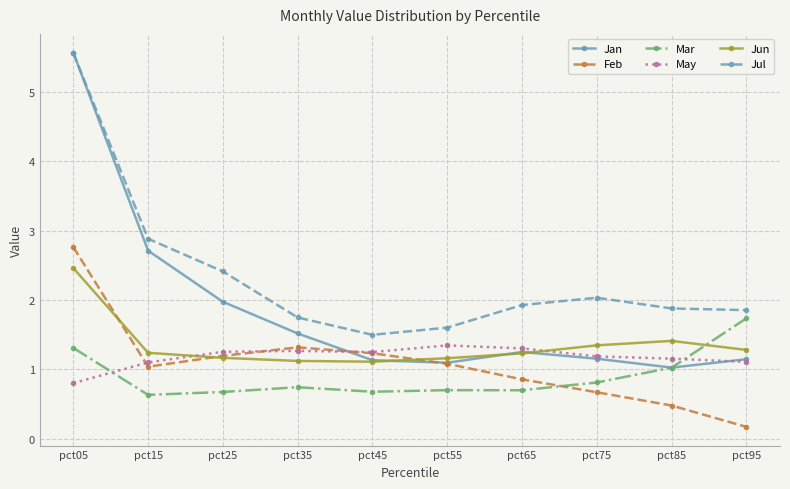

Where is Jan nearest to the value 3?

pct15